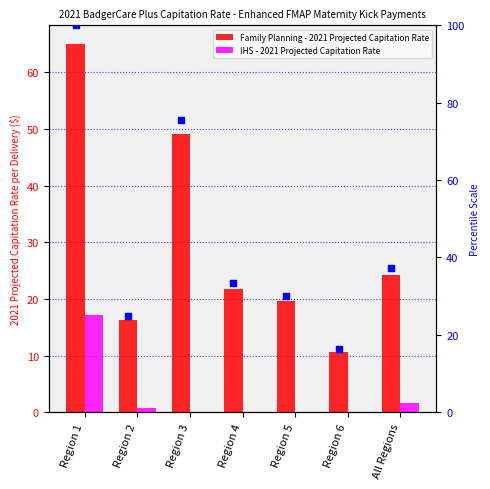

Which series has the largest Y range (max minus min)?

Percentile (Family Planning)